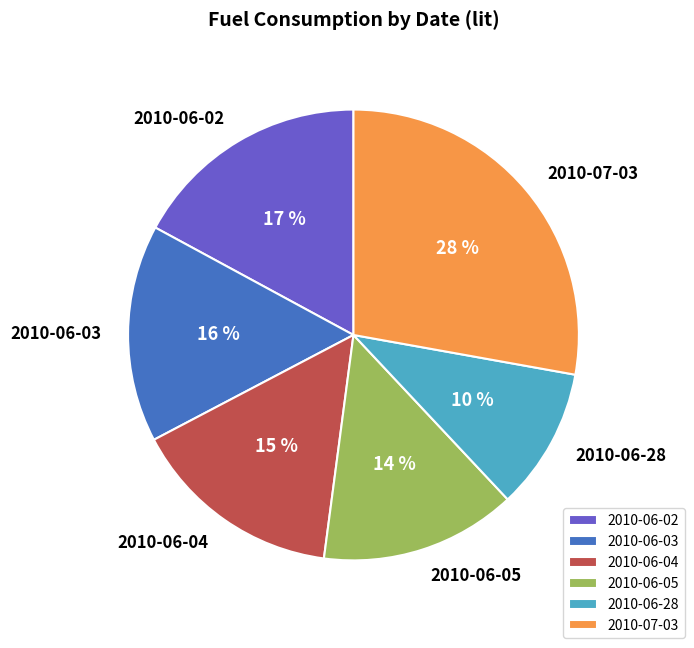

How many slices are in this pie chart?

6